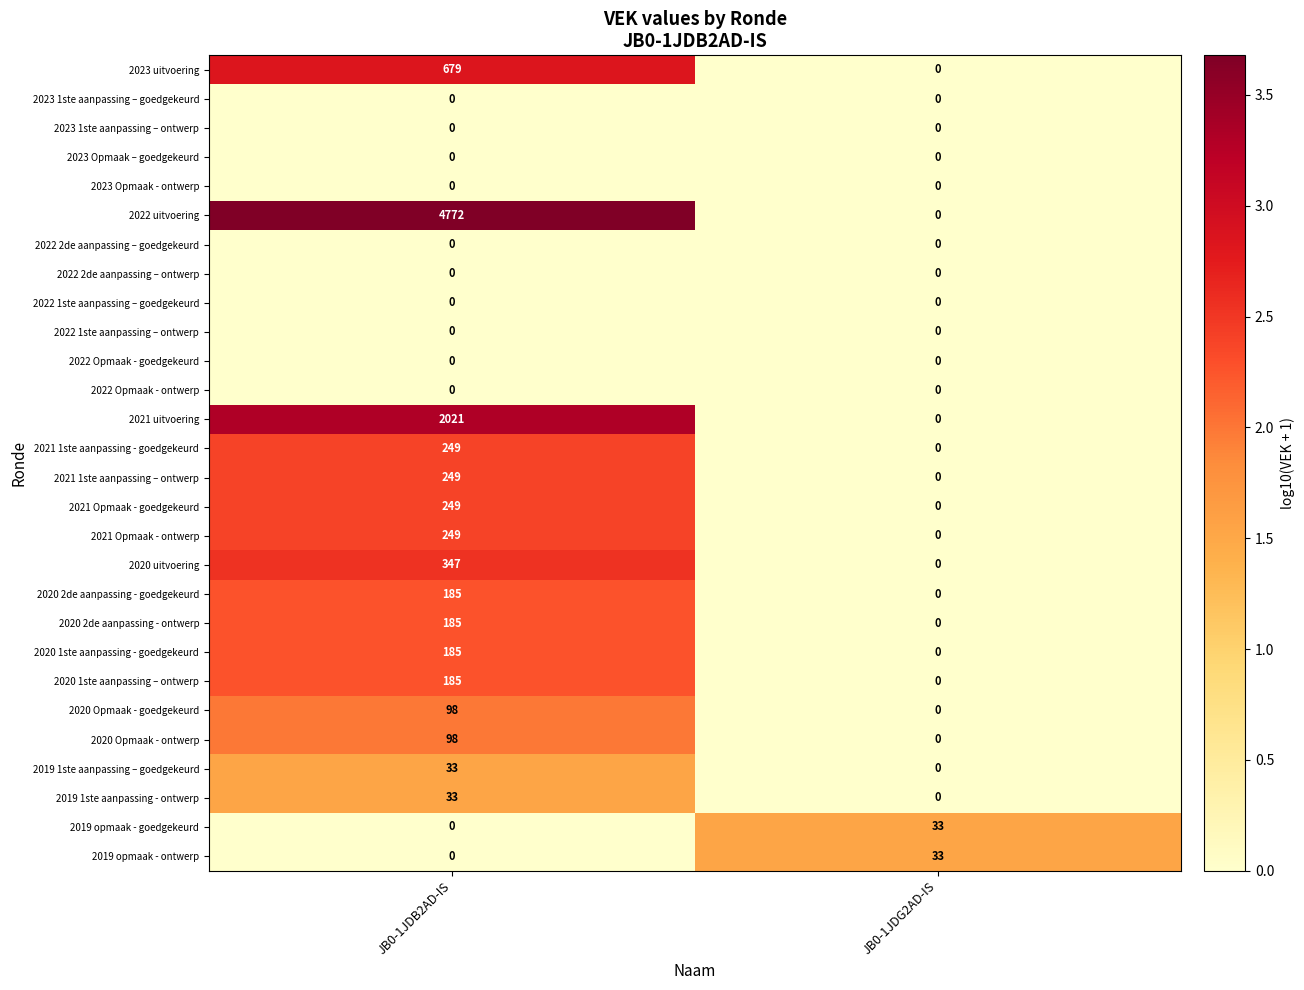

Between JB0-1JDB2AD-IS and JB0-1JDG2AD-IS, which series saw the biggest shift?

2022 uitvoering